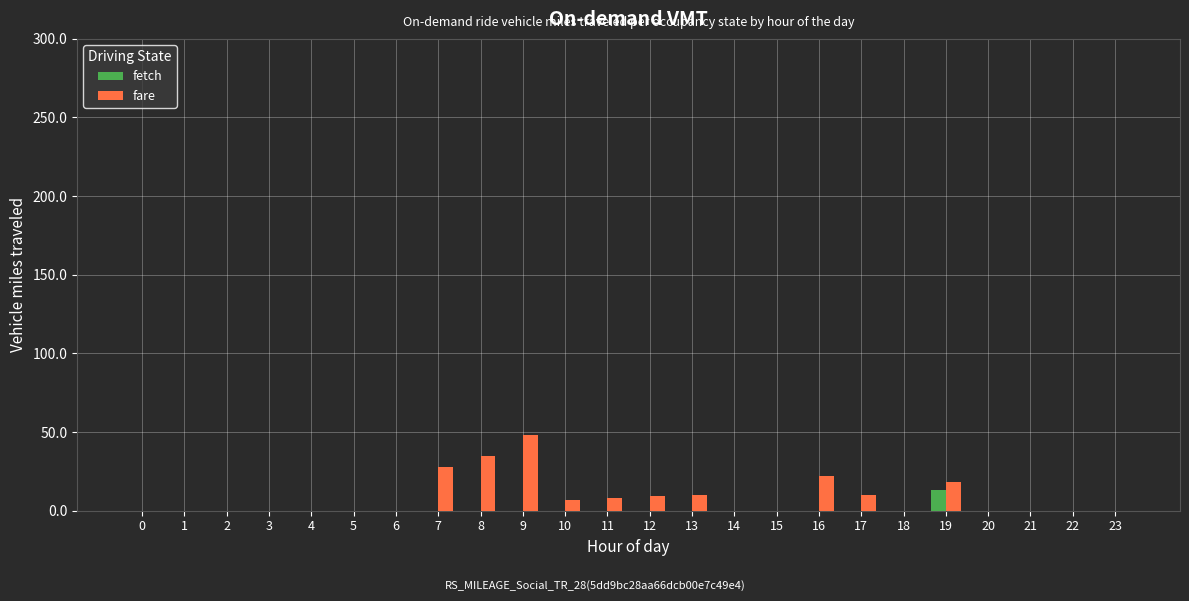

What is the total value across all series at 8?

35